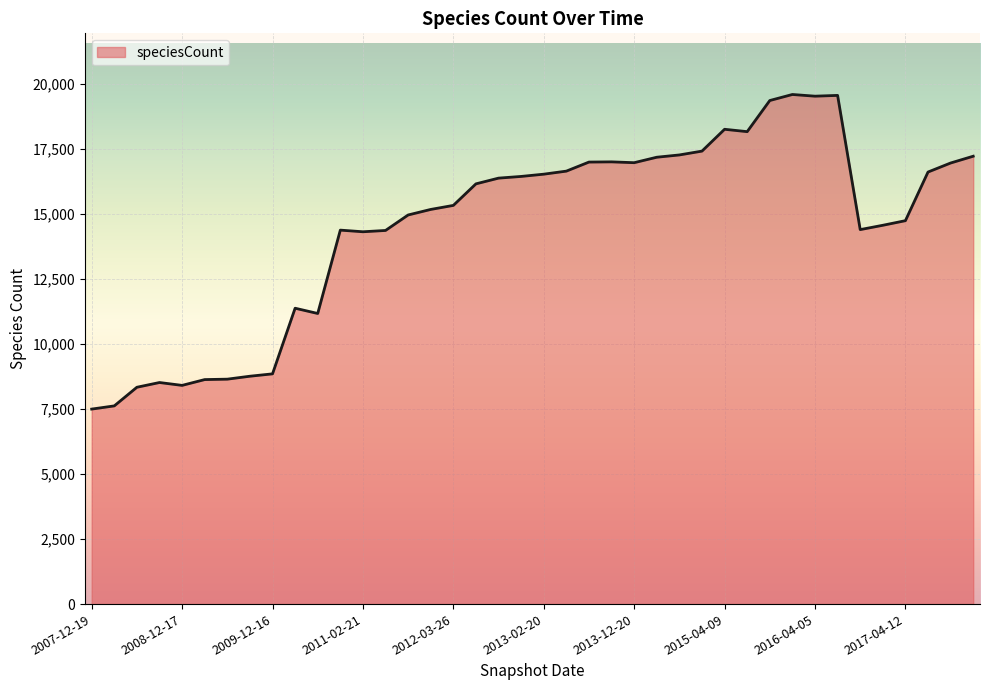

What is the greatest value displayed?

19582